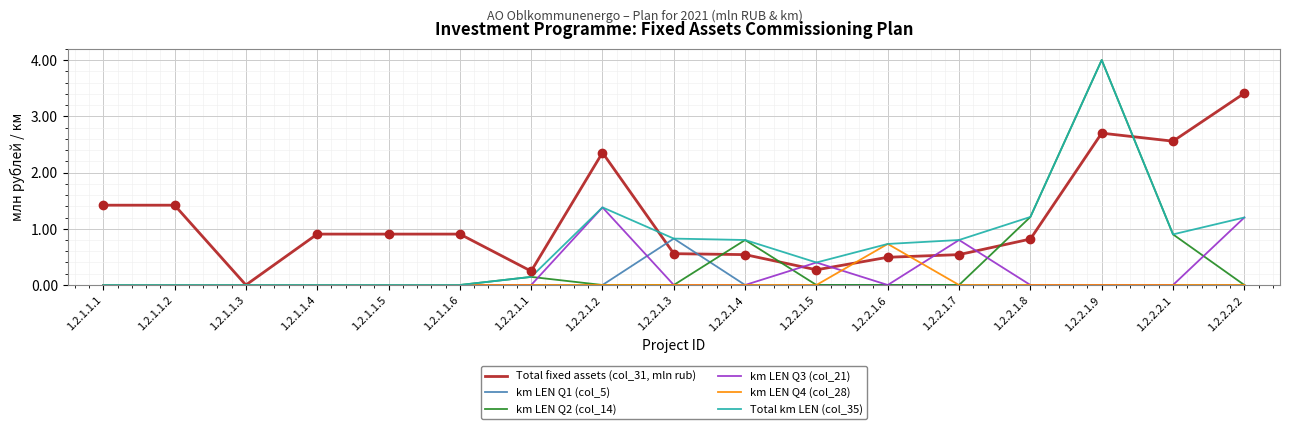

Is it true that km LEN Q4 (col_28) equals 0.5 at 1.2.2.1.8?

False